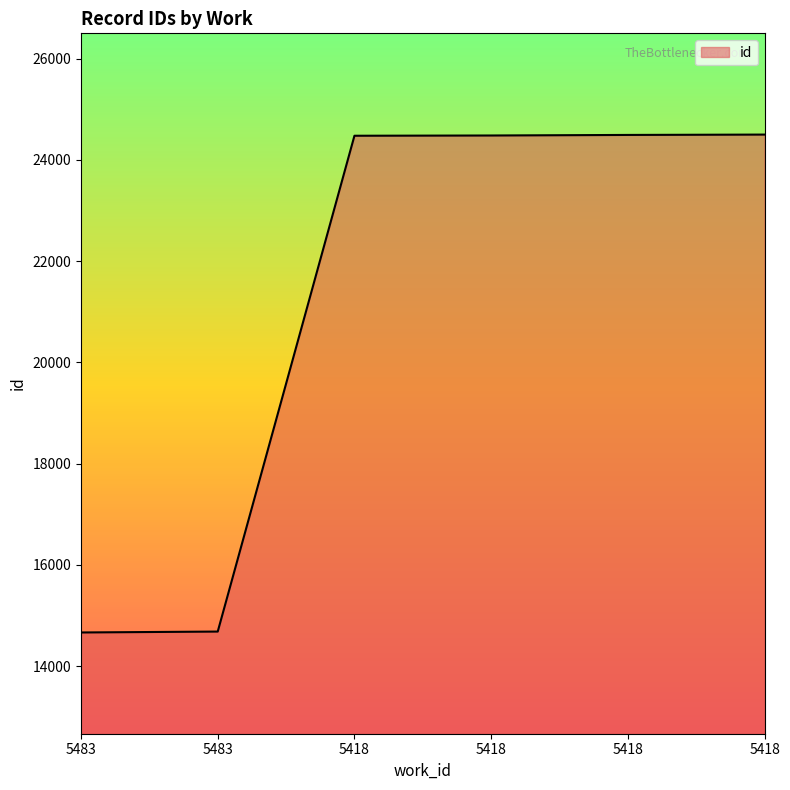

Rank the categories by value from lowest to highest.

5483, 5483, 5418, 5418, 5418, 5418